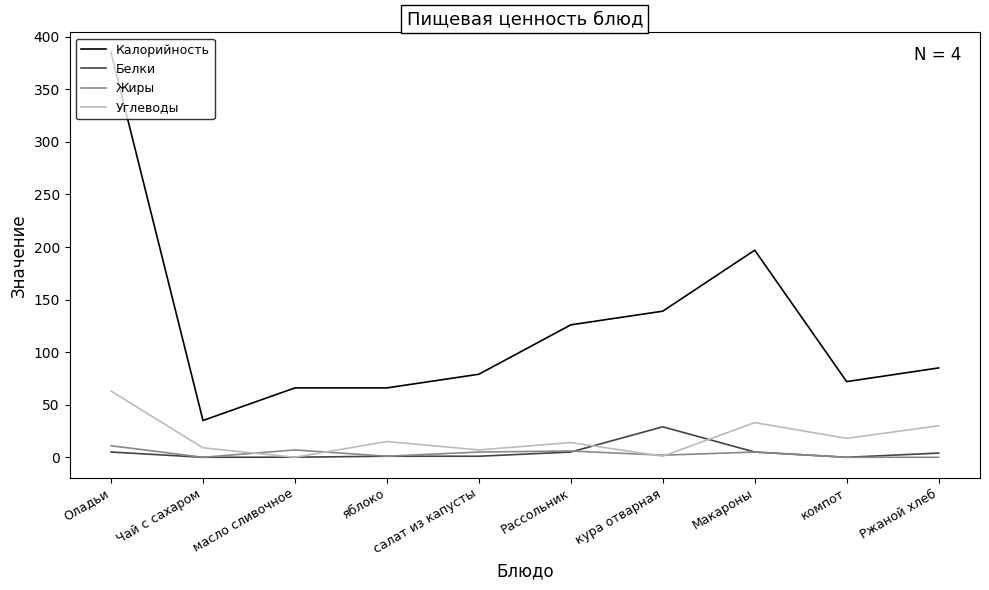

What is the lowest value of the Калорийность series?

35.0